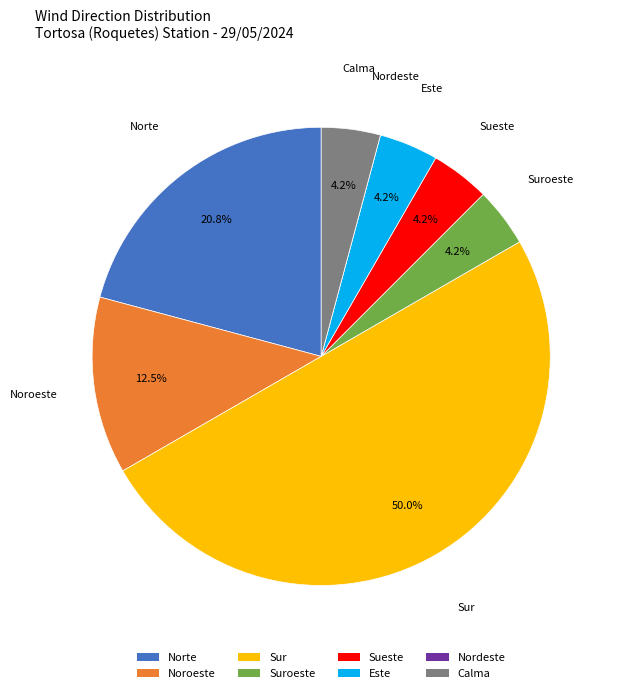

What is the largest slice in the pie chart?

Sur